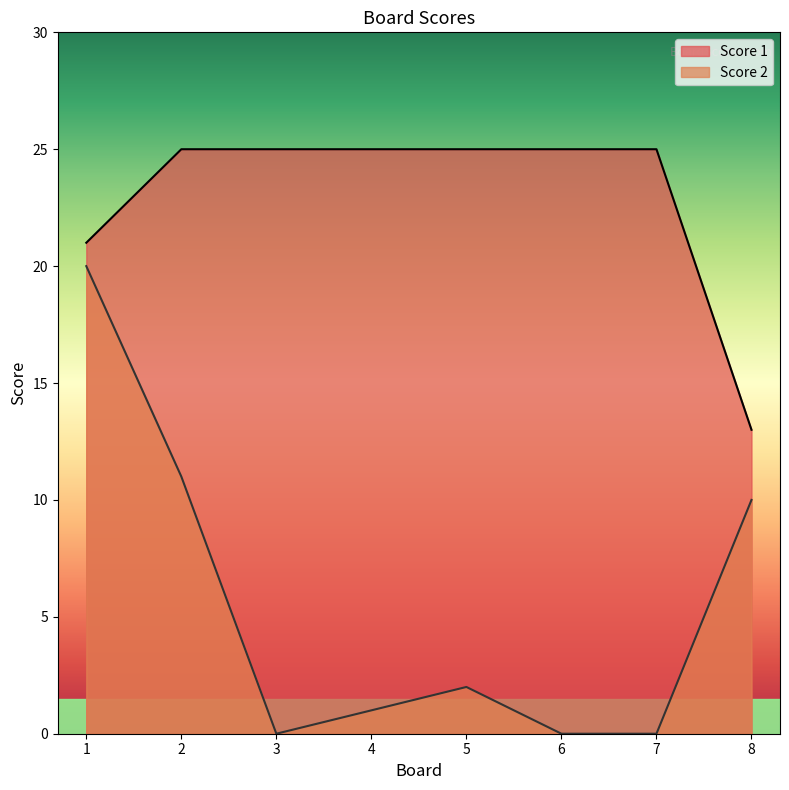

What is the maximum value for Score 2?

20